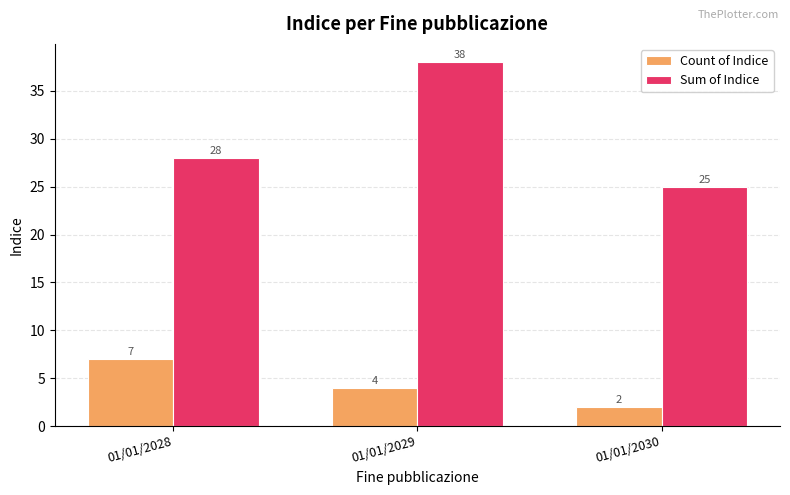

List the labels in order of Count of Indice value, smallest first.

01/01/2030, 01/01/2029, 01/01/2028